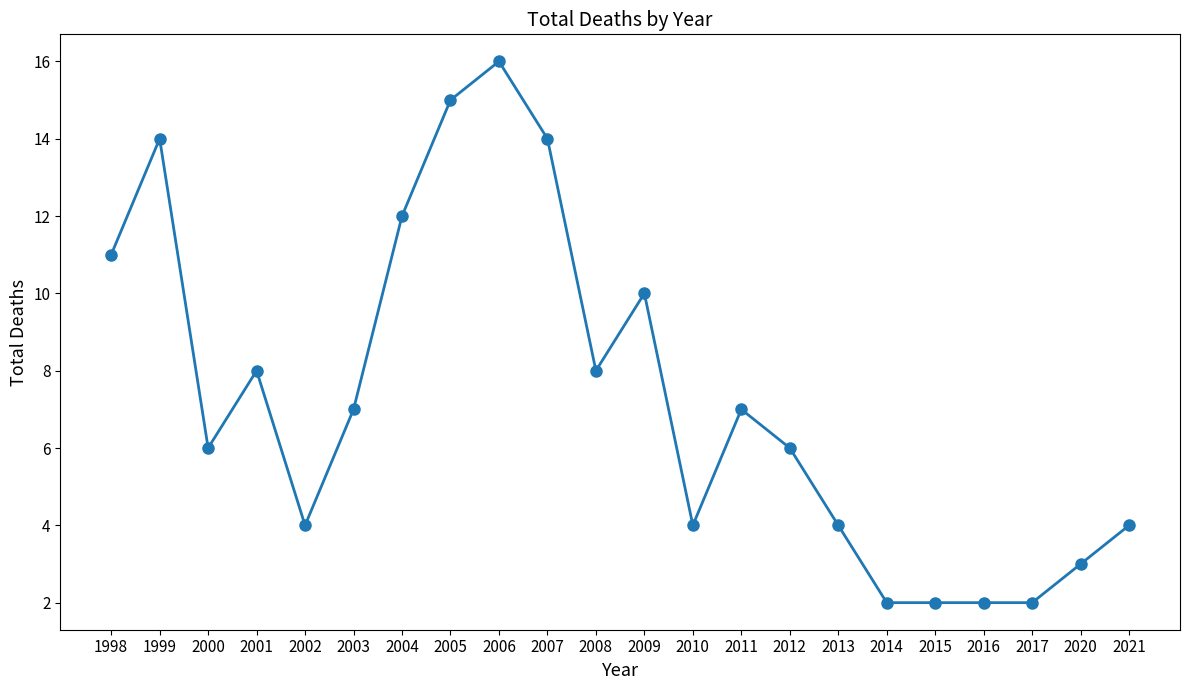

Reading left to right, list all the values displayed in this chart.

1998=11	1999=14	2000=6	2001=8	2002=4	2003=7	2004=12	2005=15	2006=16	2007=14	2008=8	2009=10	2010=4	2011=7	2012=6	2013=4	2014=2	2015=2	2016=2	2017=2	2020=3	2021=4